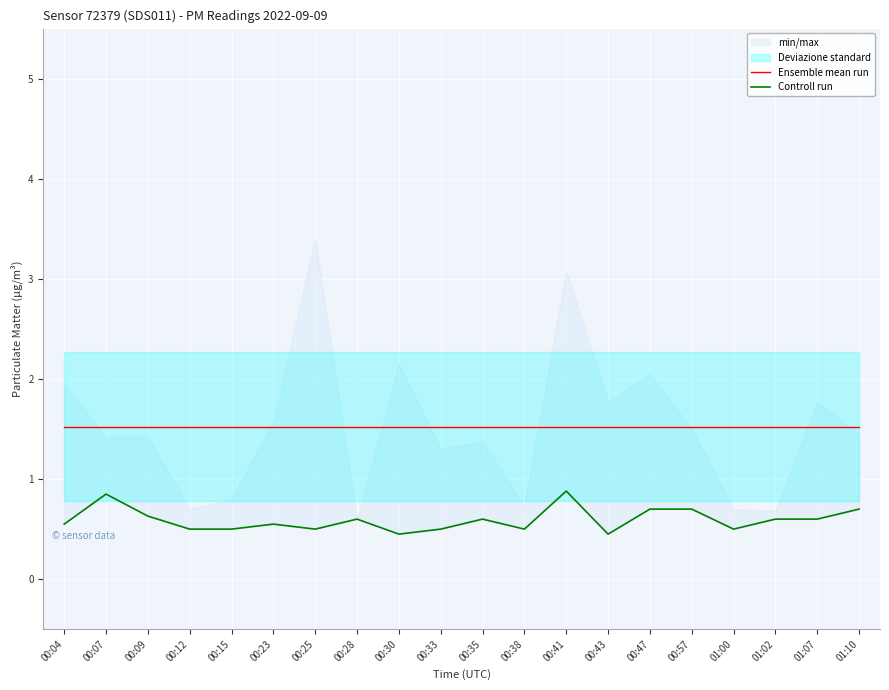

What is the label of the 10th point from the left?

00:33